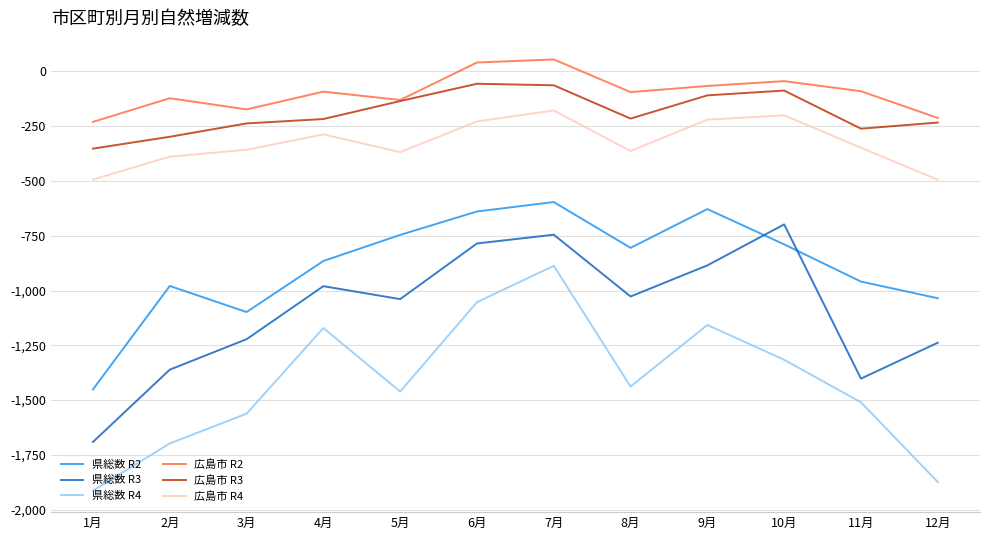

Rank the series by their maximum value, from highest to lowest.

広島市 R2, 広島市 R3, 広島市 R4, 県総数 R2, 県総数 R3, 県総数 R4